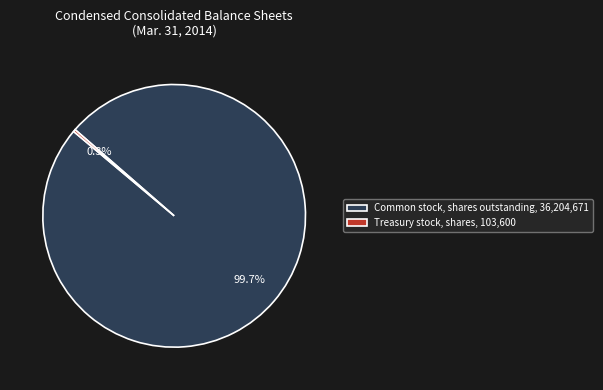

To the nearest percent, what is the average slice percentage?

50%